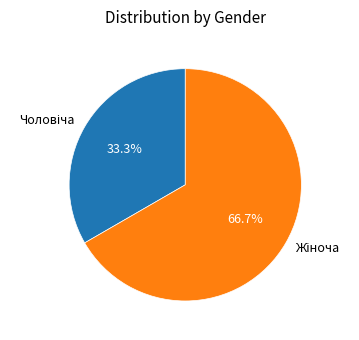

Is there a majority slice in this chart?

Yes